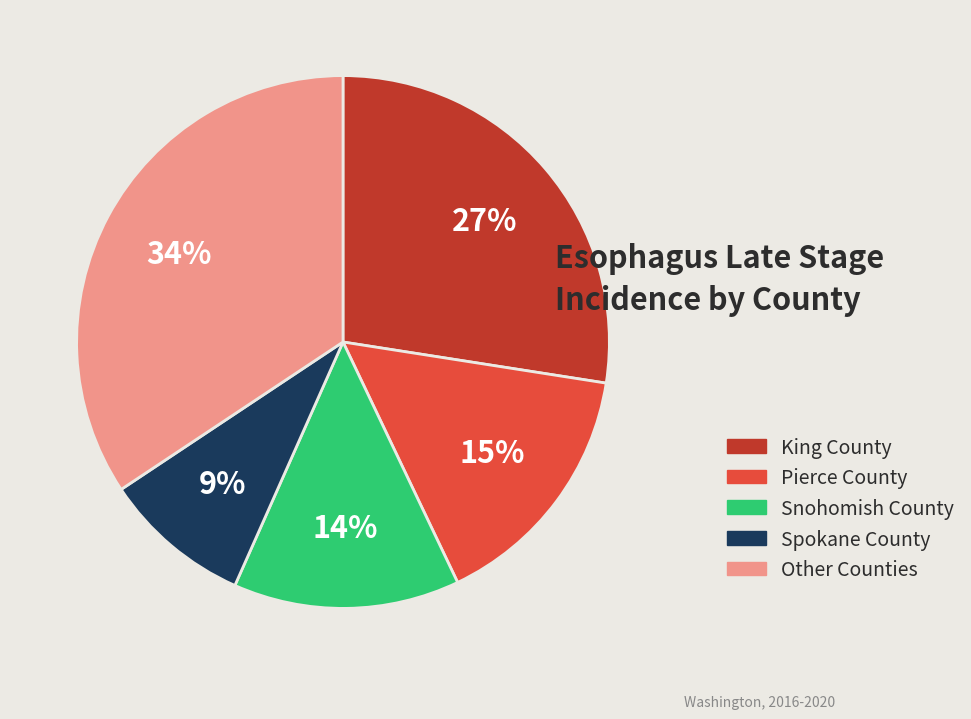

To the nearest percent, what is the average slice percentage?

20%